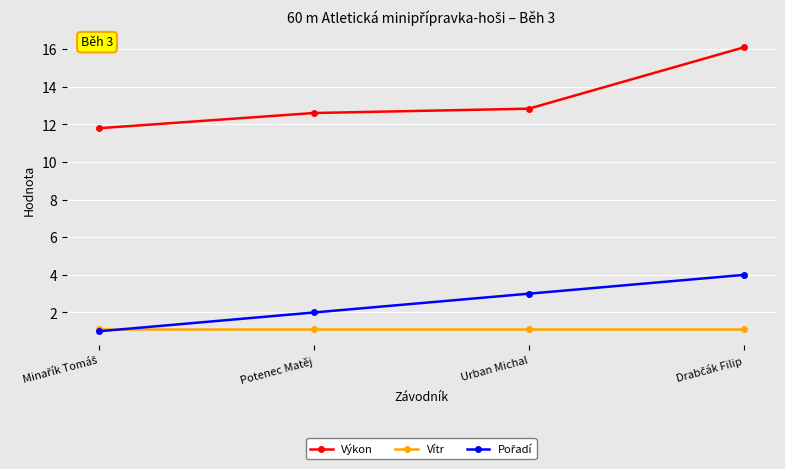

What value does the Vítr series have at Potenec Matěj?

1.1